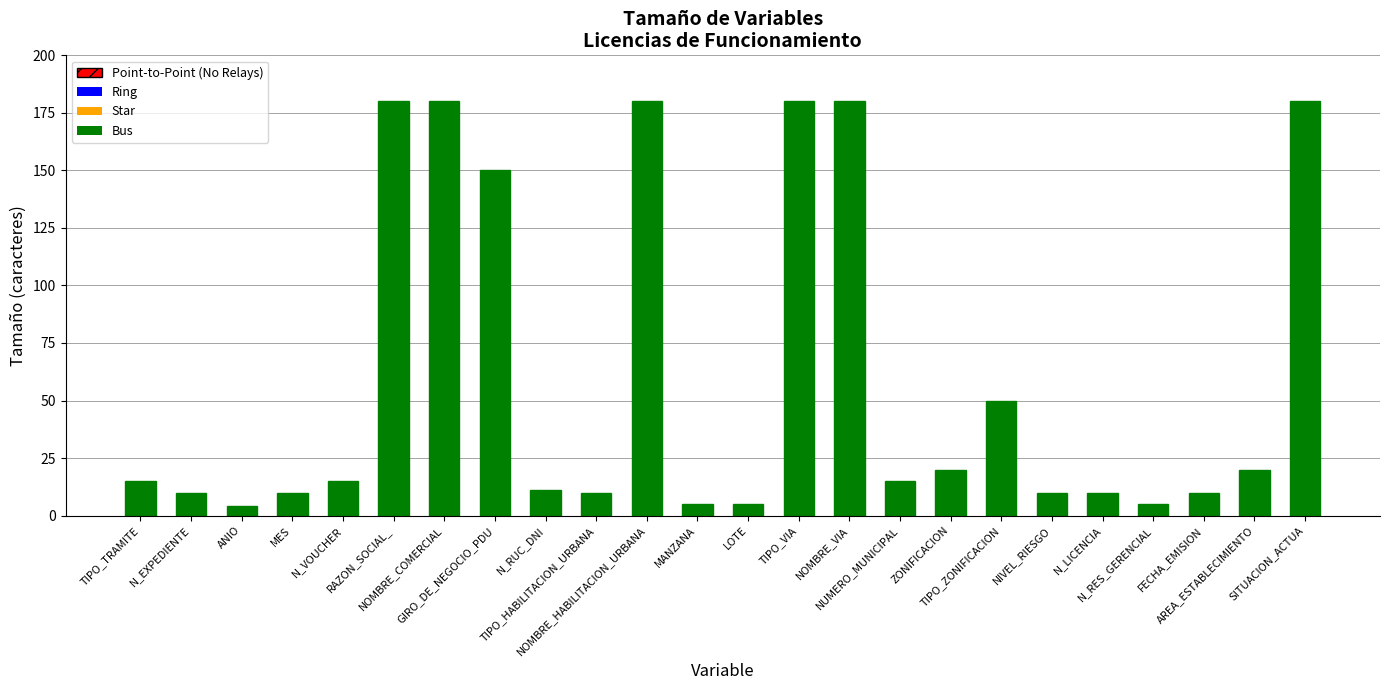

Between TIPO_HABILITACION_URBANA and ZONIFICACION, which is larger?

ZONIFICACION